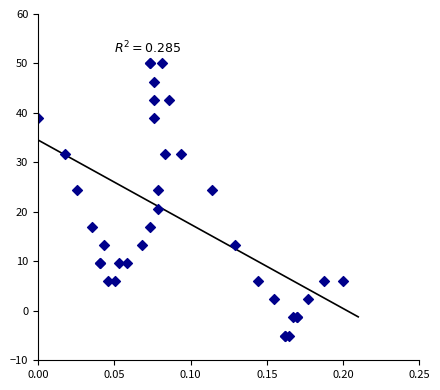

What Y value in the scatter plot is closest to 22?

20.7